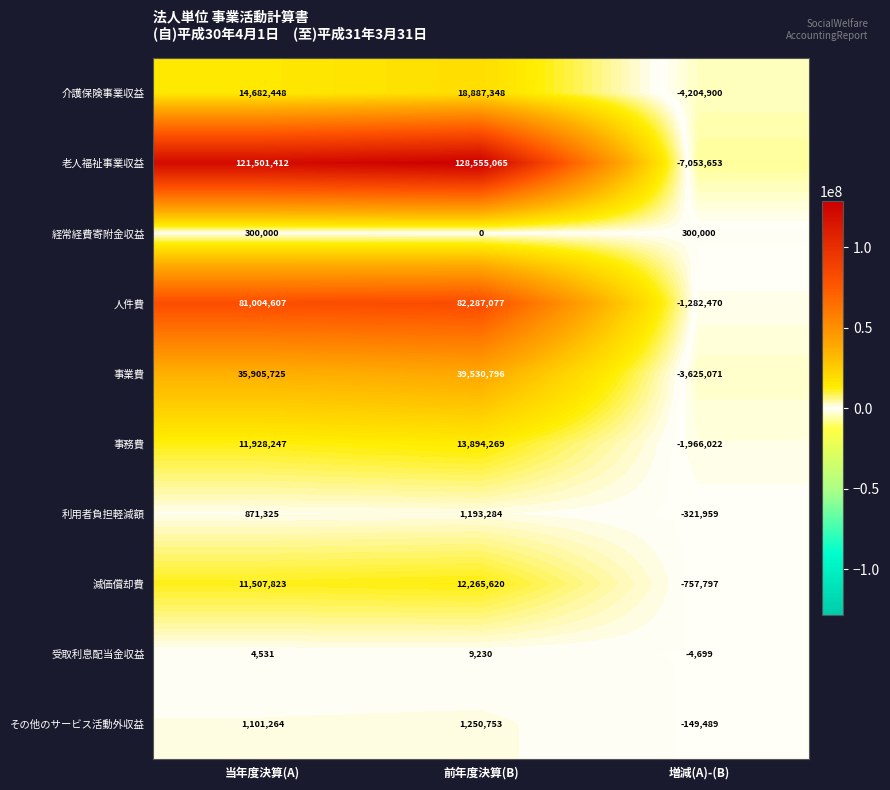

Which series has the widest spread of values?

老人福祉事業収益